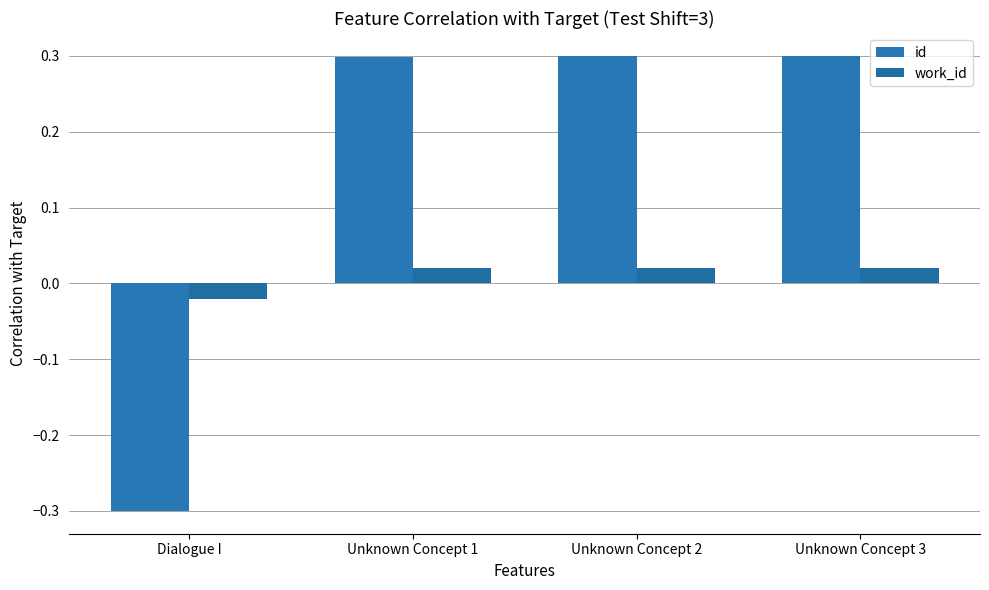

Reading left to right, extract all data points from this chart.

id: Dialogue I=-0.3	Unknown Concept 1=0.3	Unknown Concept 2=0.3	Unknown Concept 3=0.3
work_id: Dialogue I=-0.0	Unknown Concept 1=0.0	Unknown Concept 2=0.0	Unknown Concept 3=0.0